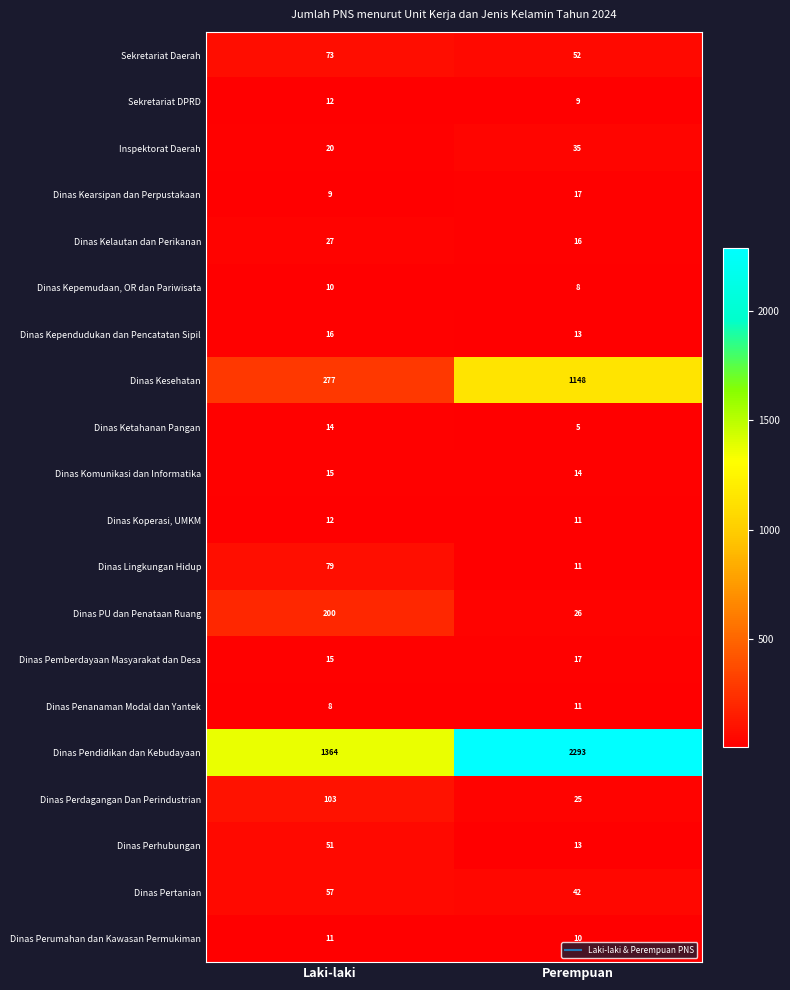

How many data points does each series have?

2